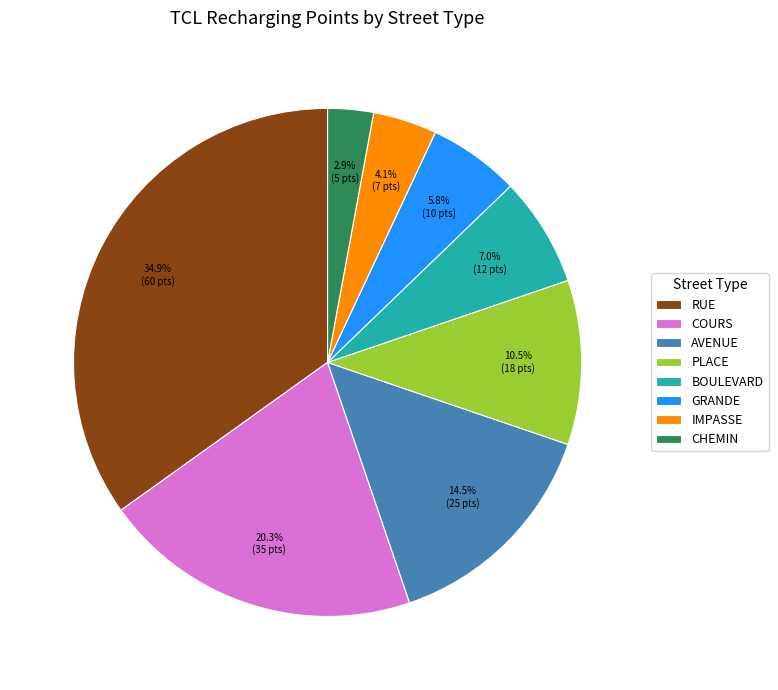

The RUE slice represents 35% of the pie. True or false?

True